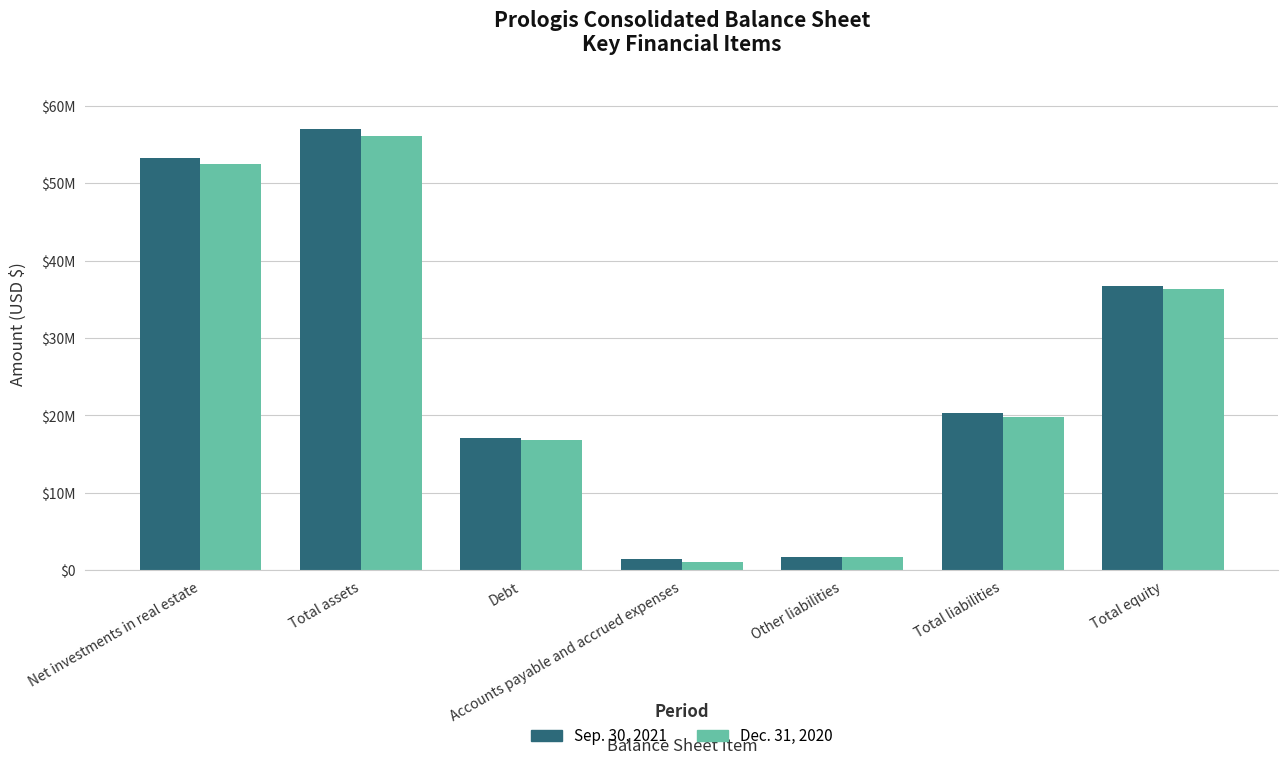

At which label does Dec. 31, 2020 reach its minimum?

Accounts payable and accrued expenses